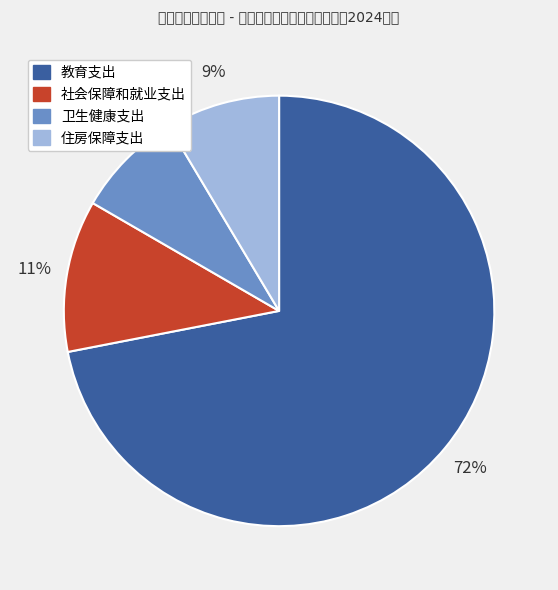

What is the majority slice?

教育支出